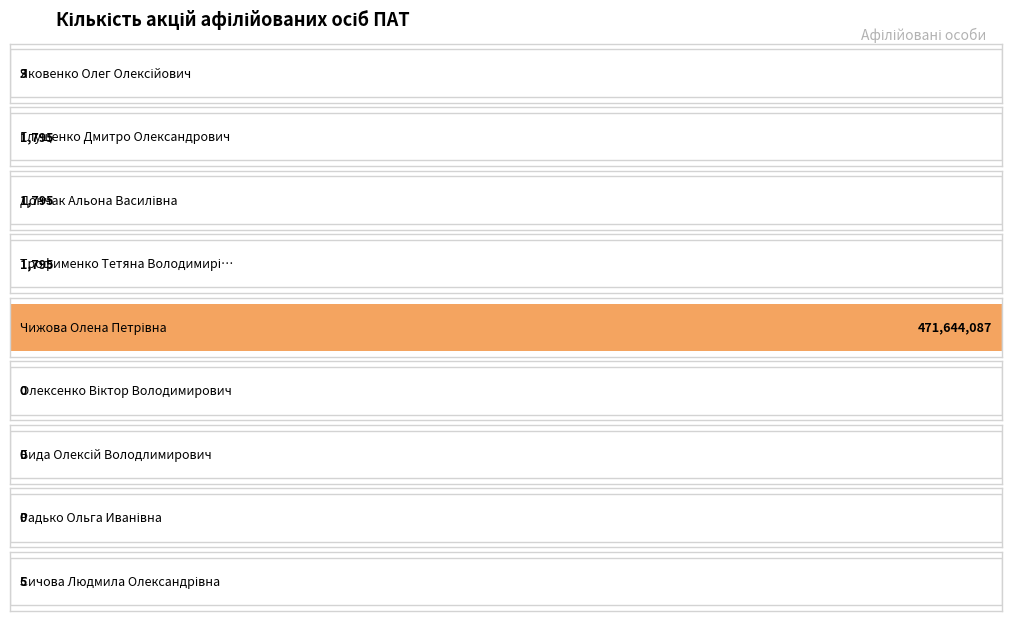

What is the label of the 8th bar from the left?

Радько Ольга Иванівна